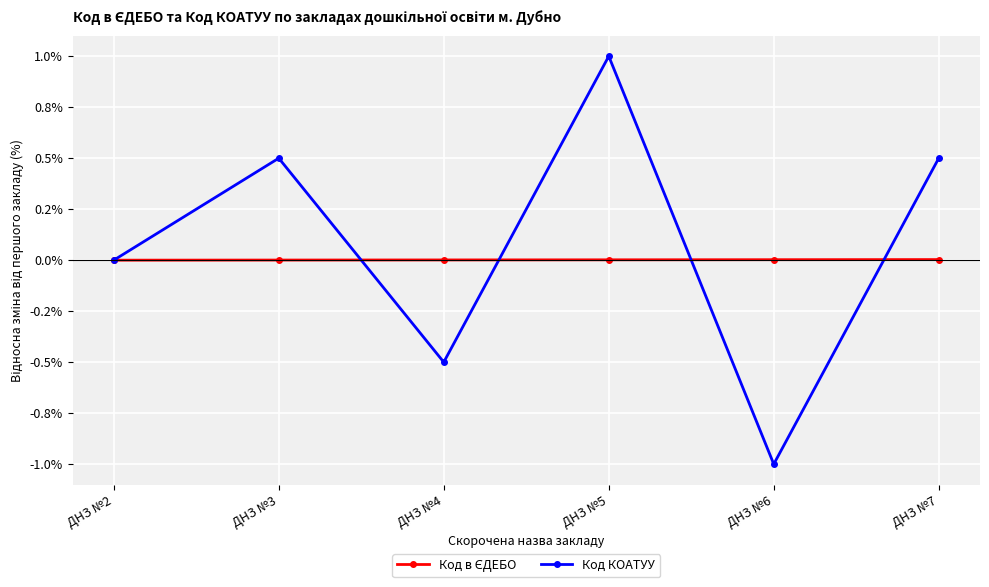

Does the chart have visible grid lines?

Yes